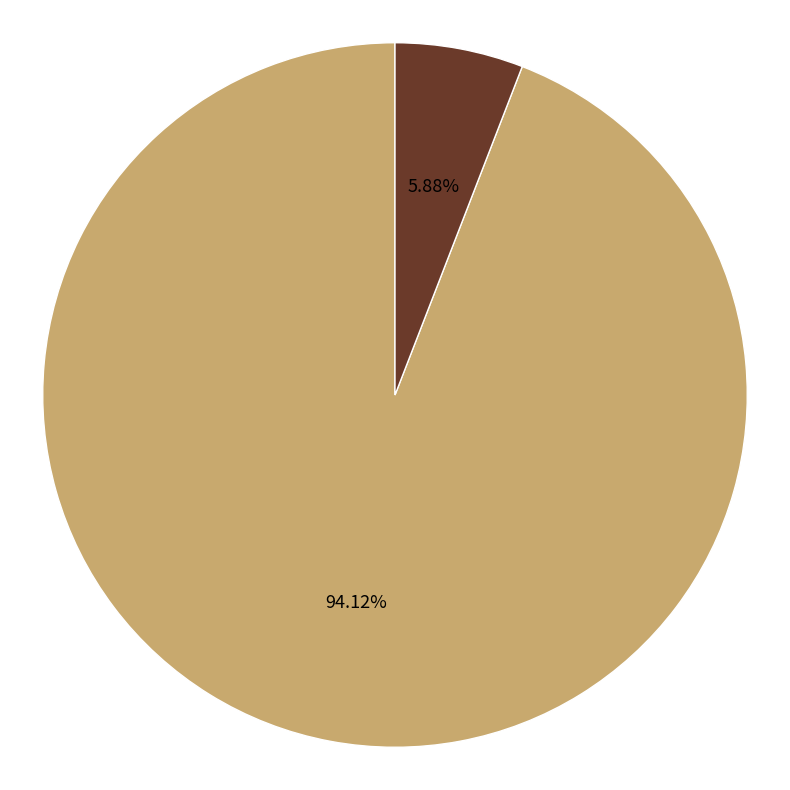

Which slice is the smallest?

Vote (io_index=2)